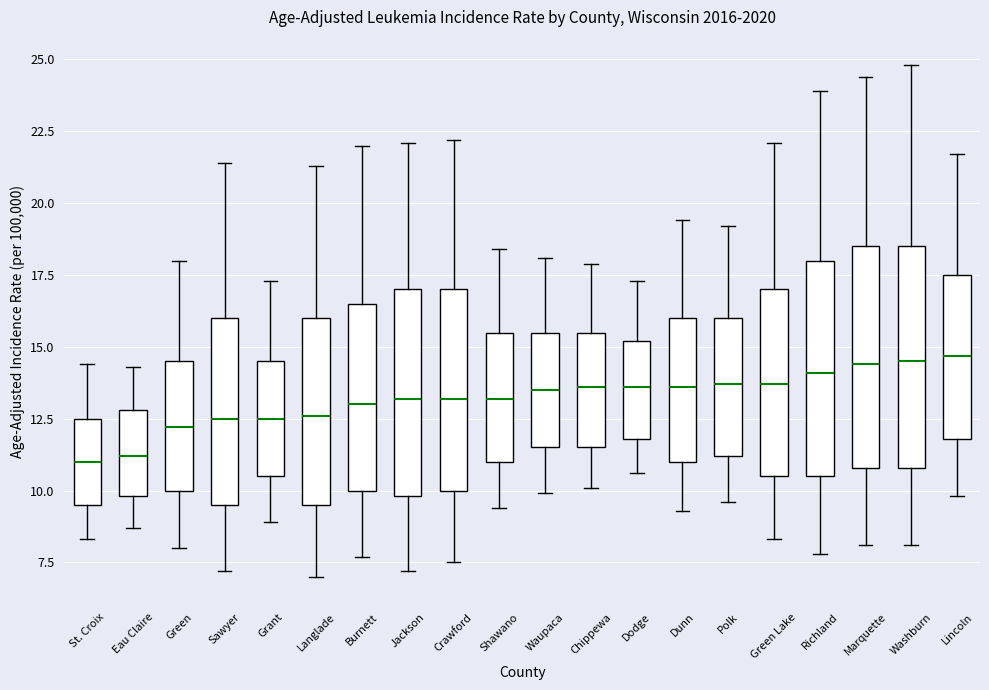

Reading left to right, read every box against the y-axis: the position of its median line, the range the box covers, and the ends of its whiskers. The values are not printed on the chart, so give them approximately, as read against the axis.

St. Croix: median 11.0, box 9.5 to 12.5, whiskers 8.5 to 14.5
Eau Claire: median 11.0, box 10.0 to 13.0, whiskers 8.5 to 14.5
Green: median 12.0, box 10.0 to 14.5, whiskers 8.0 to 18.0
Sawyer: median 12.5, box 9.5 to 16.0, whiskers 7.0 to 21.5
Grant: median 12.5, box 10.5 to 14.5, whiskers 9.0 to 17.5
Langlade: median 12.5, box 9.5 to 16.0, whiskers 7.0 to 21.5
Burnett: median 13.0, box 10.0 to 16.5, whiskers 7.5 to 22.0
Jackson: median 13.0, box 10.0 to 17.0, whiskers 7.0 to 22.0
Crawford: median 13.0, box 10.0 to 17.0, whiskers 7.5 to 22.0
Shawano: median 13.0, box 11.0 to 15.5, whiskers 9.5 to 18.5
Waupaca: median 13.5, box 11.5 to 15.5, whiskers 10.0 to 18.0
Chippewa: median 13.5, box 11.5 to 15.5, whiskers 10.0 to 18.0
Dodge: median 13.5, box 12.0 to 15.0, whiskers 10.5 to 17.5
Dunn: median 13.5, box 11.0 to 16.0, whiskers 9.5 to 19.5
Polk: median 13.5, box 11.0 to 16.0, whiskers 9.5 to 19.0
Green Lake: median 13.5, box 10.5 to 17.0, whiskers 8.5 to 22.0
Richland: median 14.0, box 10.5 to 18.0, whiskers 8.0 to 24.0
Marquette: median 14.5, box 11.0 to 18.5, whiskers 8.0 to 24.5
Washburn: median 14.5, box 11.0 to 18.5, whiskers 8.0 to 25.0
Lincoln: median 14.5, box 12.0 to 17.5, whiskers 10.0 to 21.5